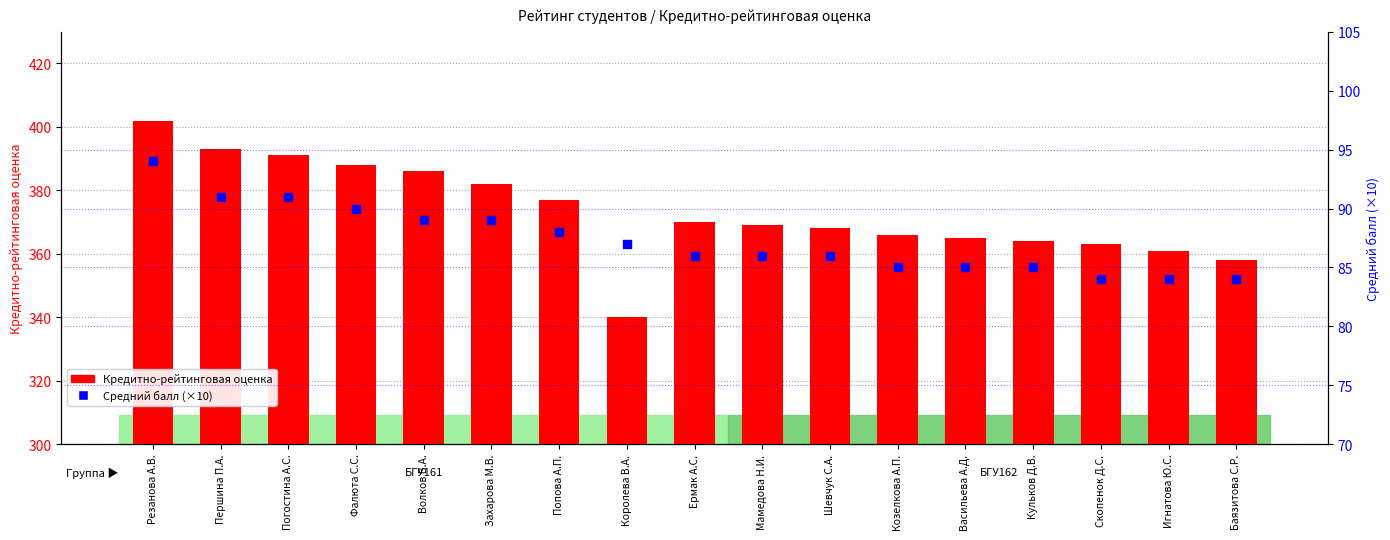

At how many categories does at least one series exceed 154?

17